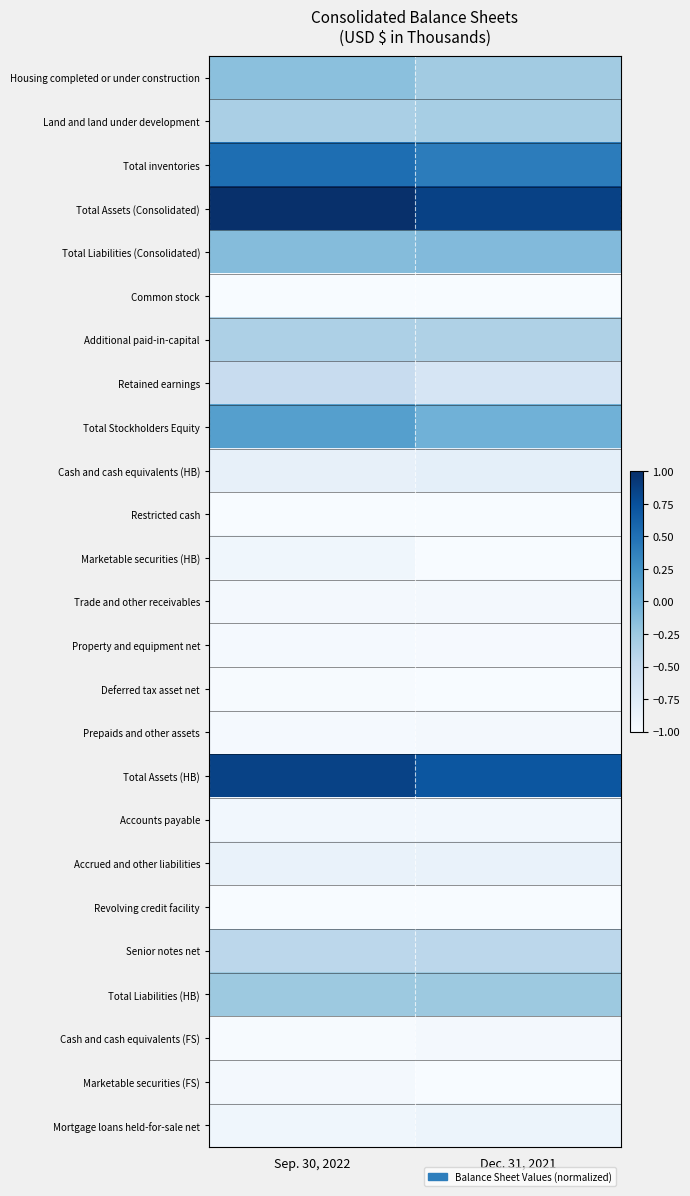

List the series in order of their peak value, highest first.

Total Assets (Consolidated), Total Assets (HB), Total inventories, Total Stockholders Equity, Total Liabilities (Consolidated), Housing completed or under construction, Total Liabilities (HB), Land and land under development, Additional paid-in-capital, Senior notes net, Retained earnings, Cash and cash equivalents (HB), Accrued and other liabilities, Mortgage loans held-for-sale net, Marketable securities (HB), Accounts payable, Trade and other receivables, Prepaids and other assets, Cash and cash equivalents (FS), Marketable securities (FS), Property and equipment net, Deferred tax asset net, Restricted cash, Revolving credit facility, Common stock